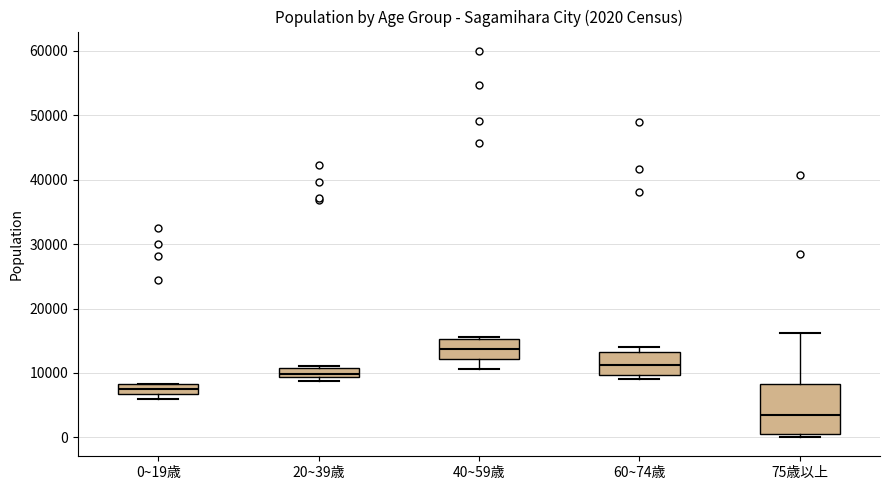

Which box has the lowest median line?

75歳以上